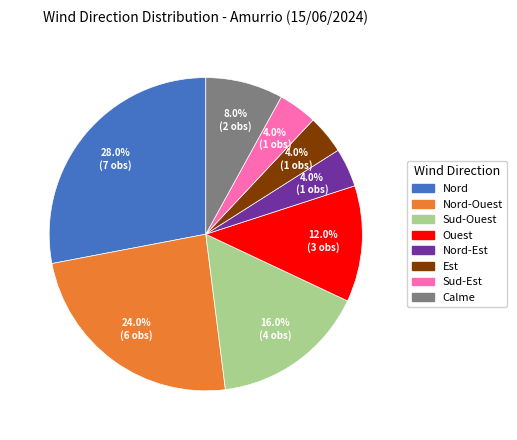

Is there a majority slice in this chart?

No